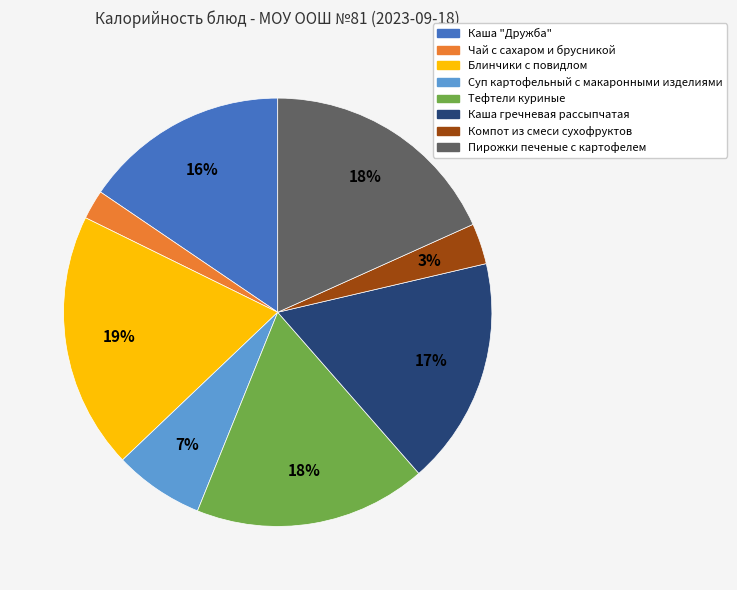

To the nearest percent, what is the difference between the largest and smallest slice percentages?

17%